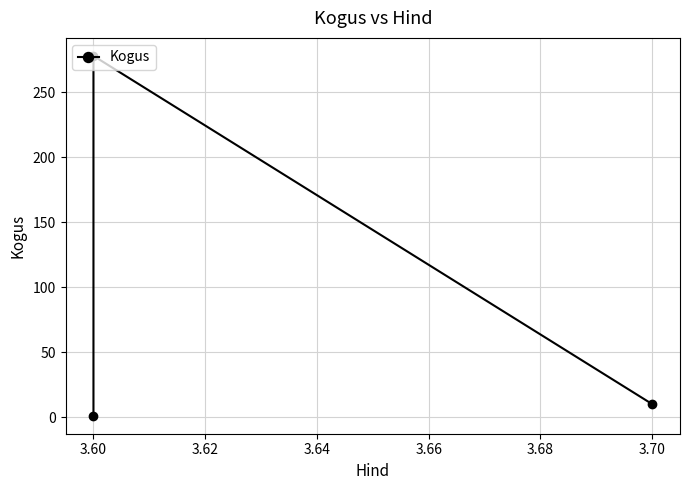

The chart shows a value of 450 at 3.60. True or false?

False